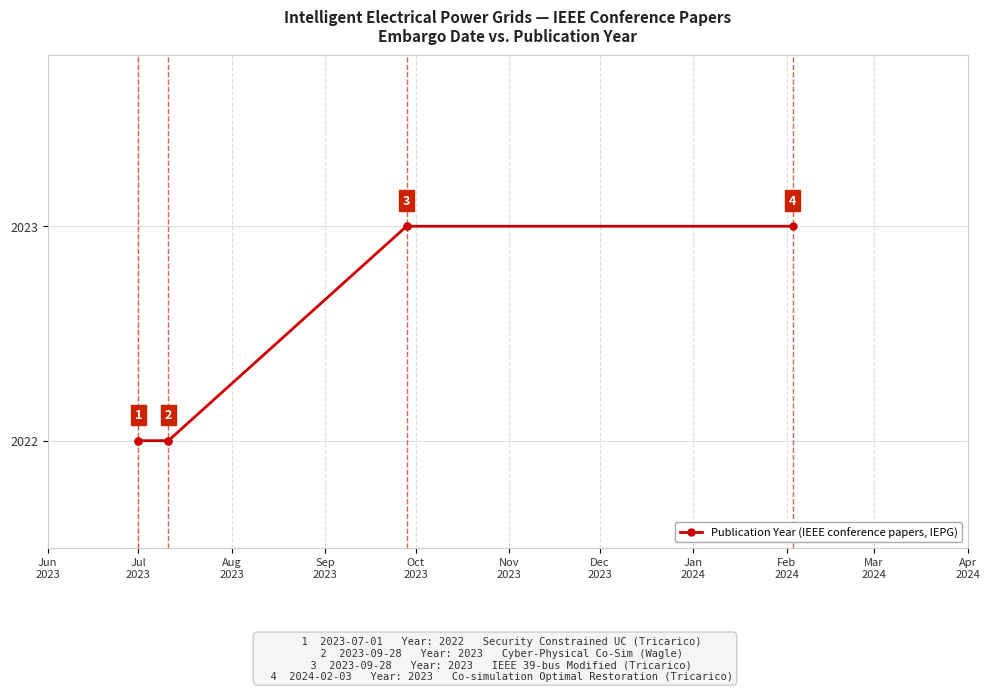

How many distinct data groups are displayed?

1